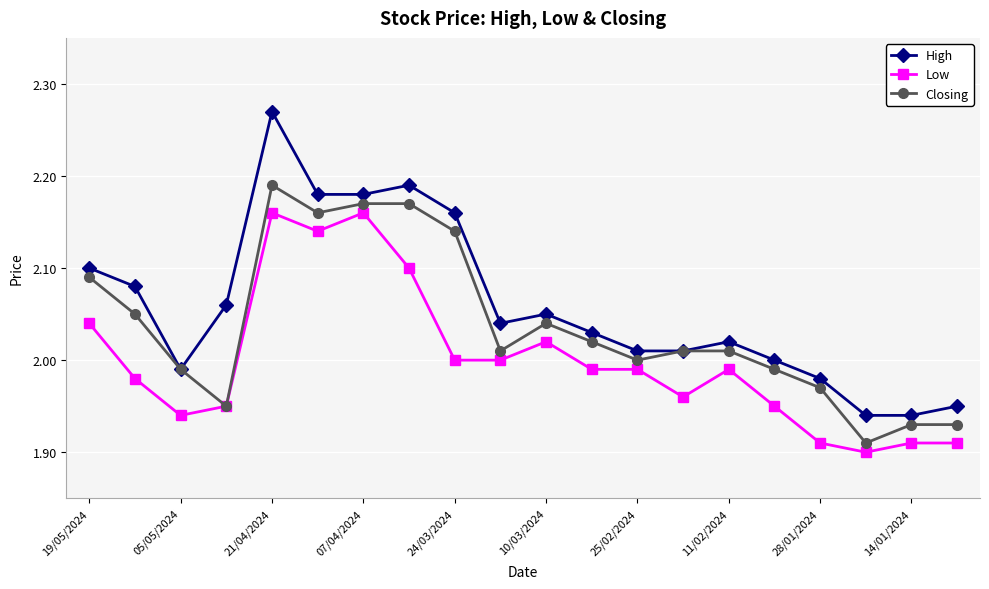

What are all the series names shown in the legend?

High, Low, Closing